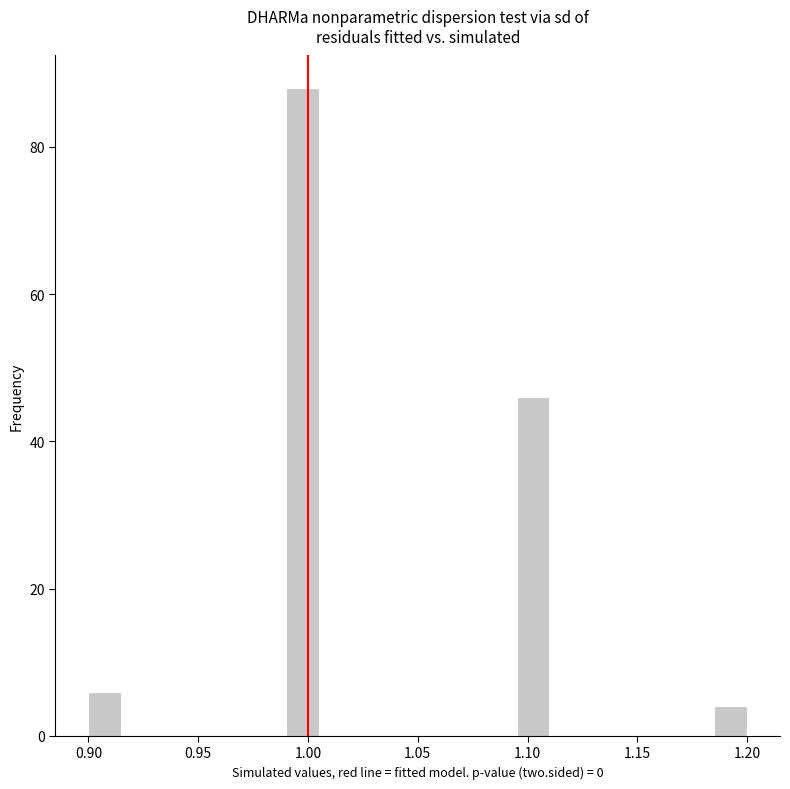

Read against the x-axis, roughly where is the centre of the tallest bar?

1.000